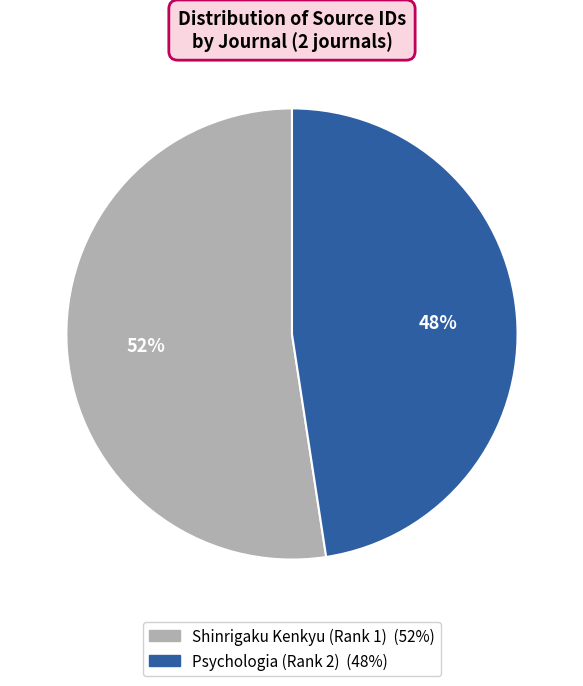

Is it true that Shinrigaku Kenkyu (Rank 1) is 52% of the pie?

True